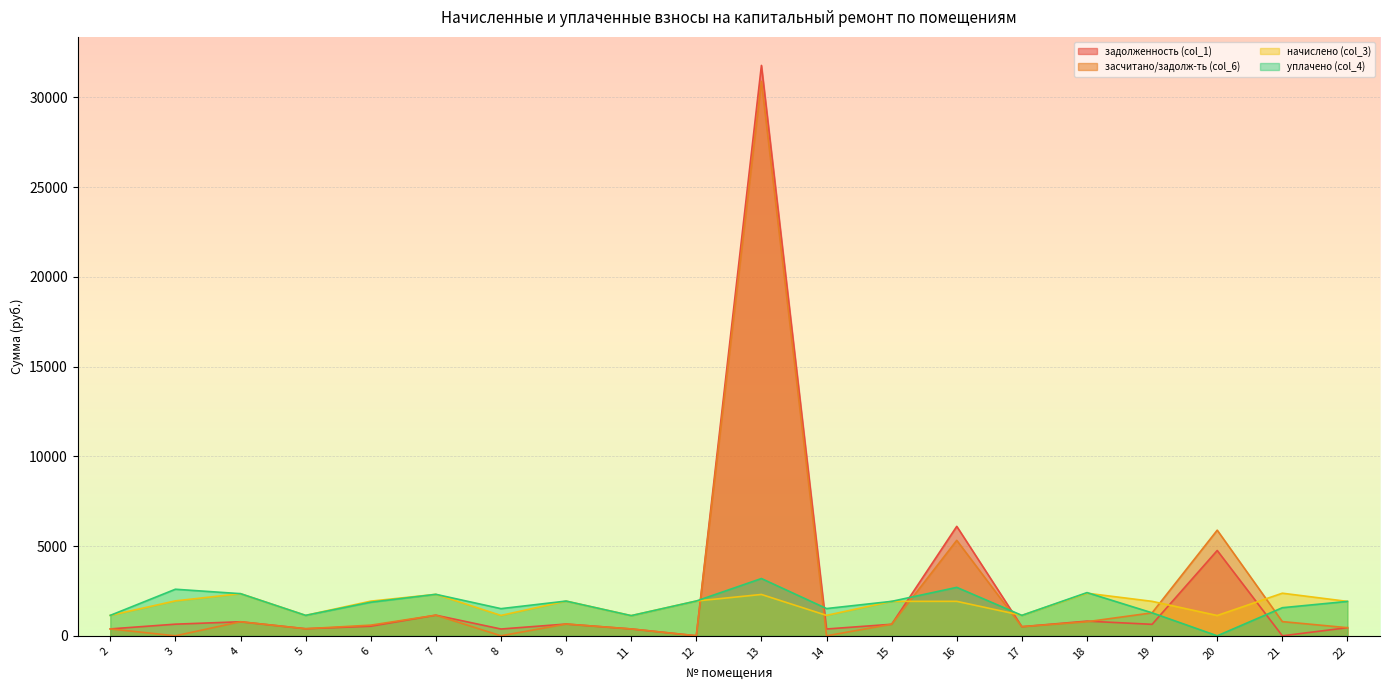

At which category does the chart reach its peak across all series?

13